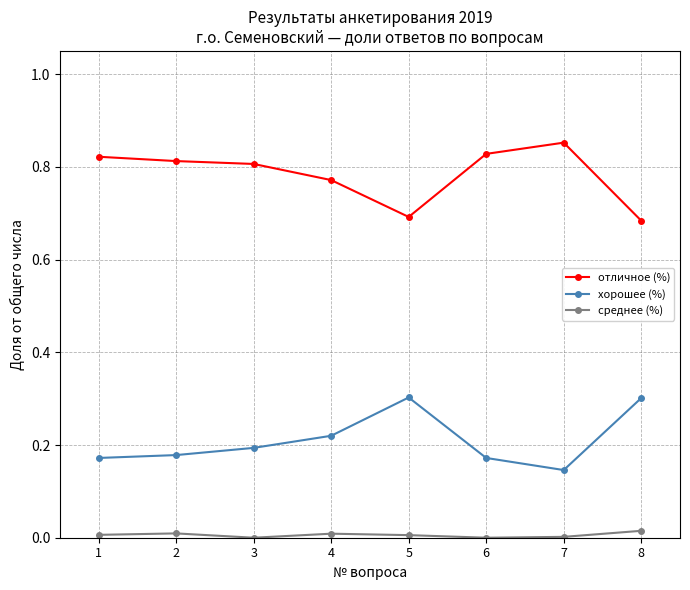

Which category has the highest value across all series?

7